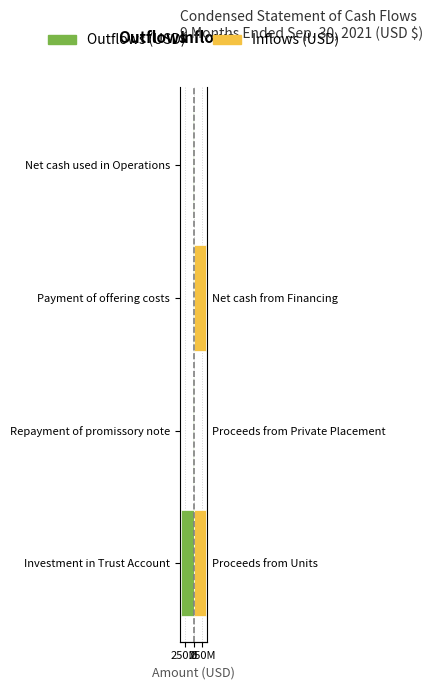

Are the bars horizontal?

Yes